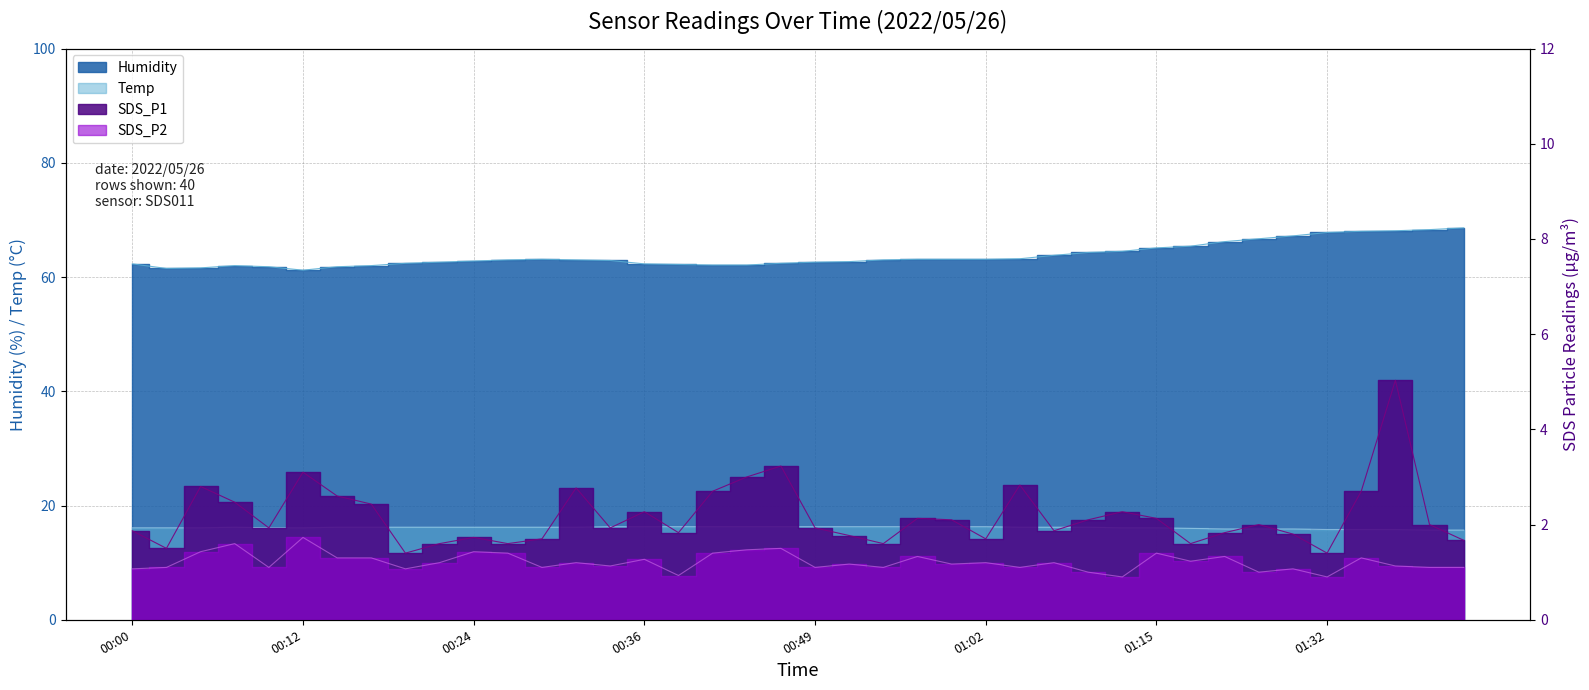

Where is the first local maximum for Temp?

00:07